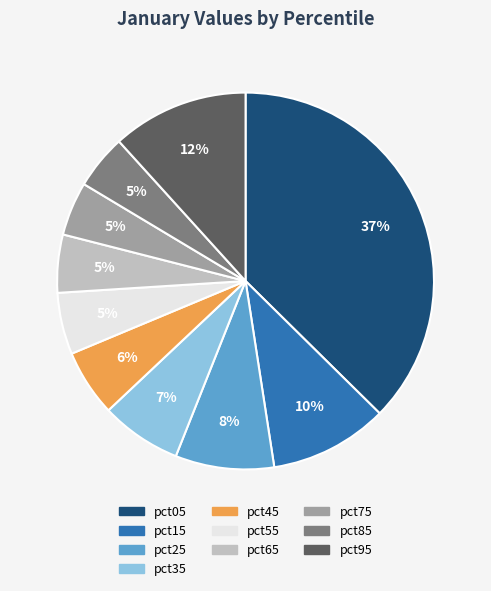

To the nearest percent, what portion does pct95 represent?

12%